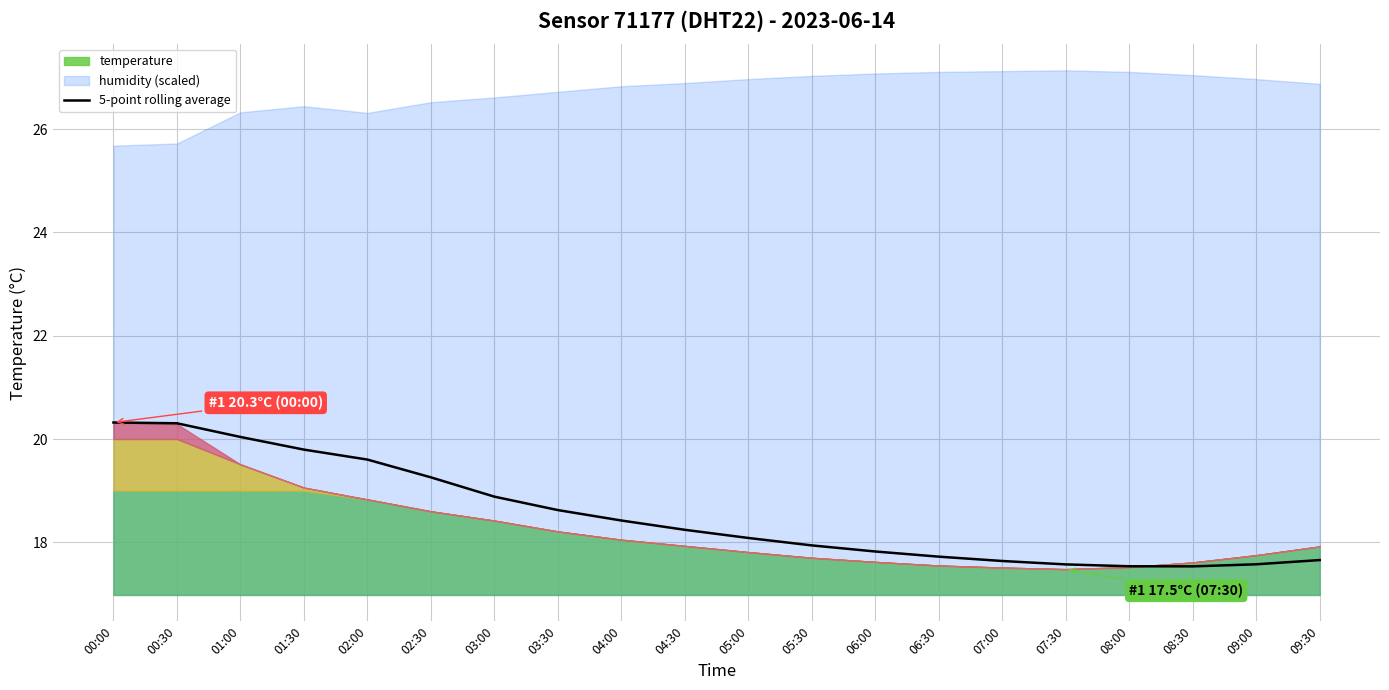

What is the lowest value of the 5-point rolling average series?

17.5